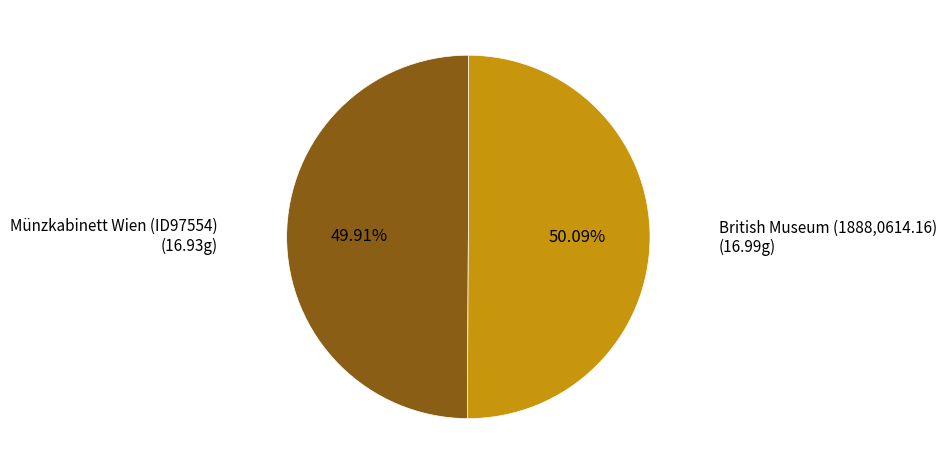

Does any single category account for the majority?

Yes